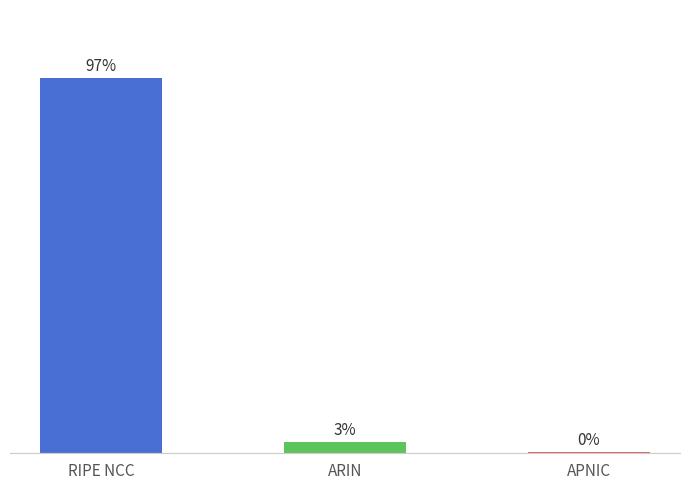

Does the chart contain any negative values?

No